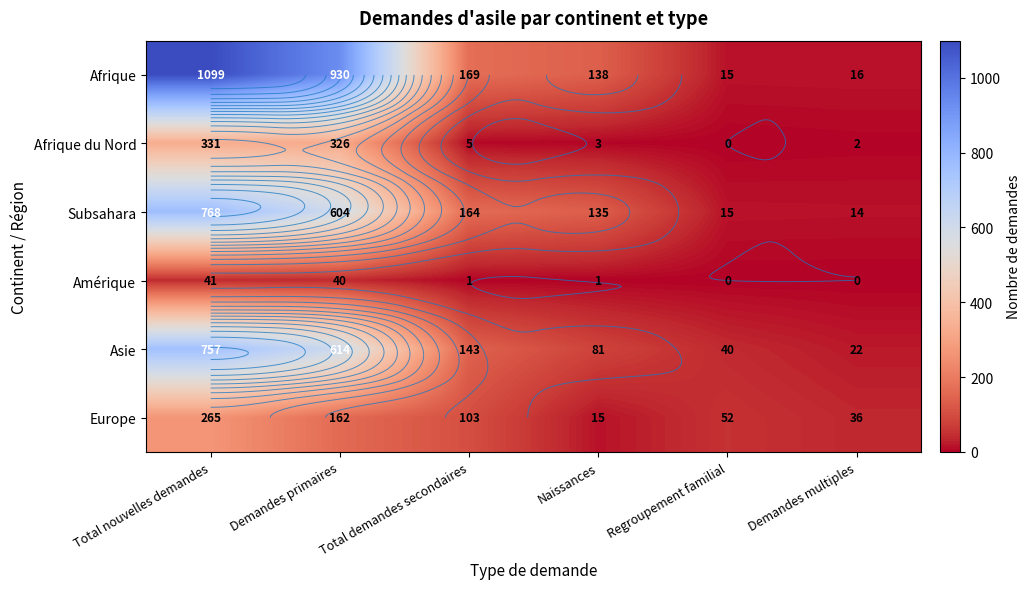

What is the total value across all series at Naissances?

373